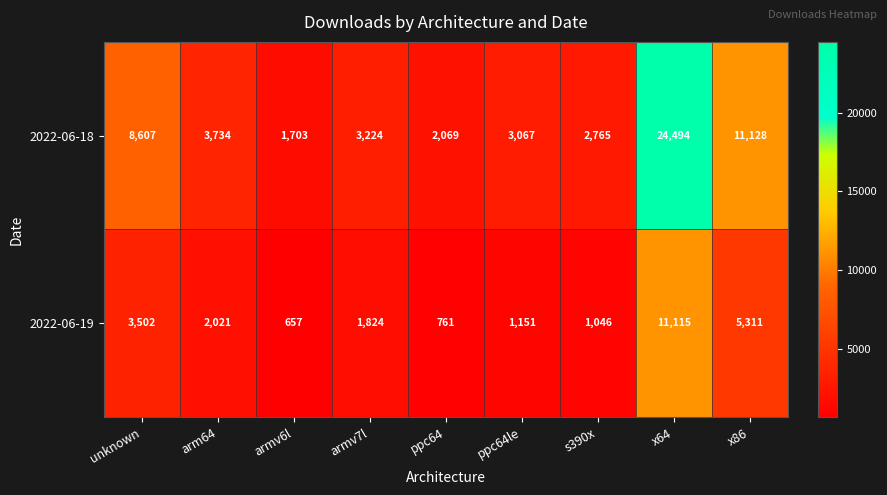

What is the sum of all 2022-06-18 values?

60791